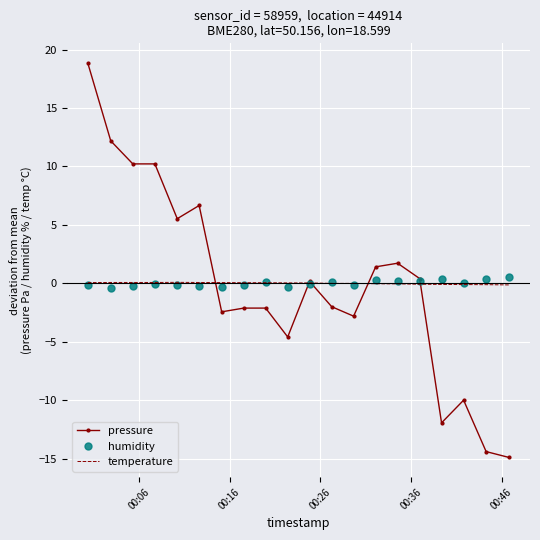

True or false: humidity and temperature intersect in this chart.

True